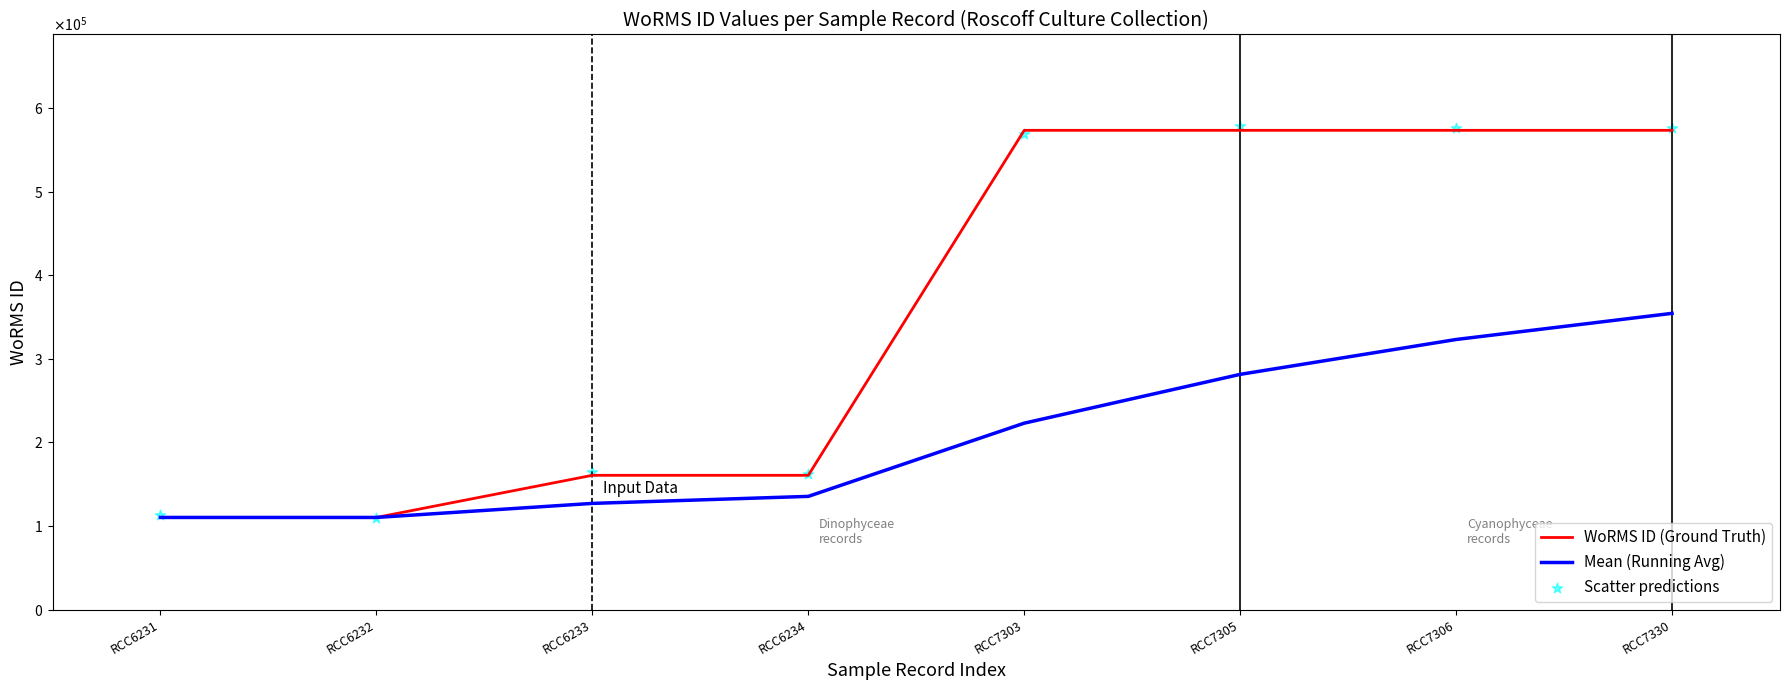

What are all the series names shown in the legend?

WoRMS ID (Ground Truth), Mean (Running Avg), Scatter predictions